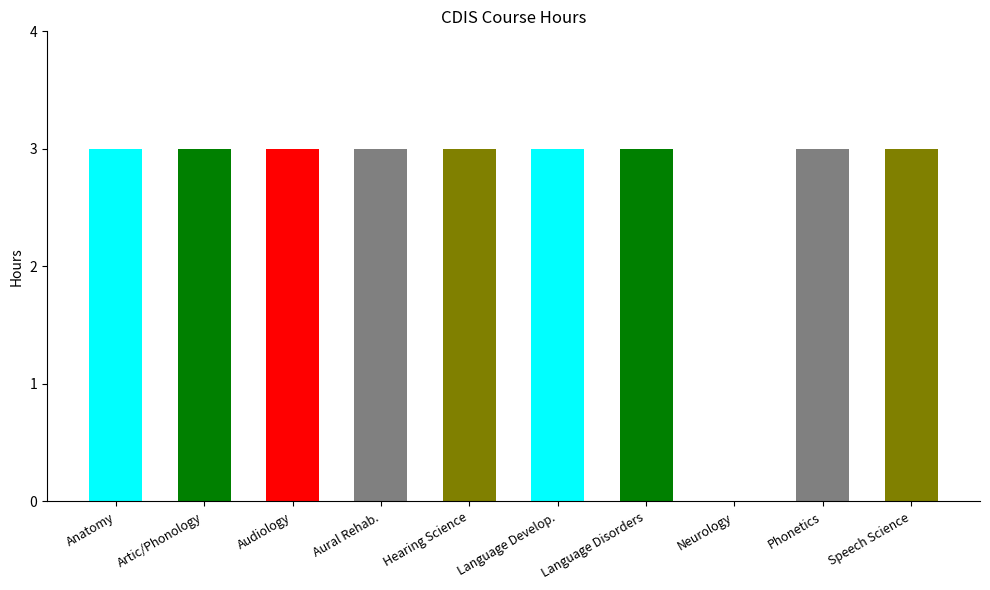

Reading left to right, list all the values displayed in this chart.

Anatomy=3	Artic/Phonology=3	Audiology=3	Aural Rehab.=3	Hearing Science=3	Language Develop.=3	Language Disorders=3	Neurology=0	Phonetics=3	Speech Science=3